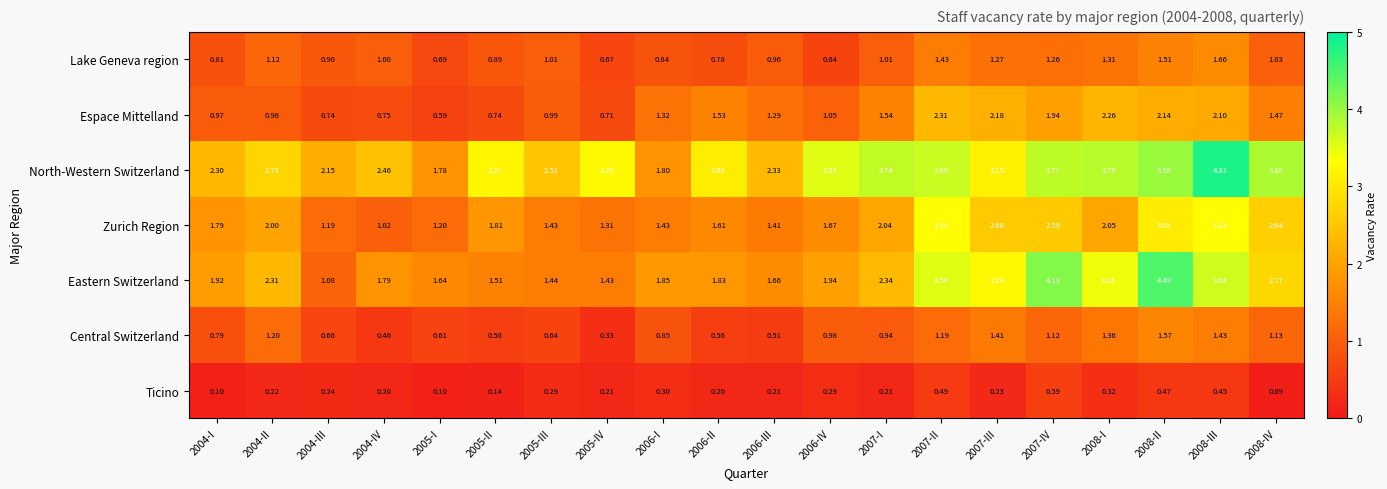

Which series has the widest spread of values?

Eastern Switzerland